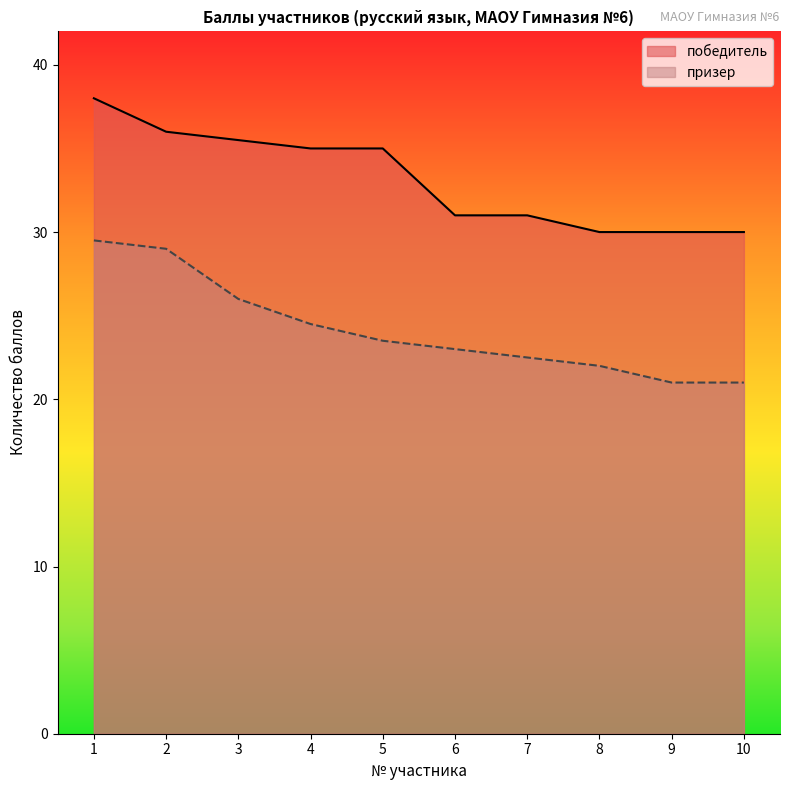

List the labels in order of value, largest first.

1, 2, 3, 4, 5, 6, 7, 8, 9, 10